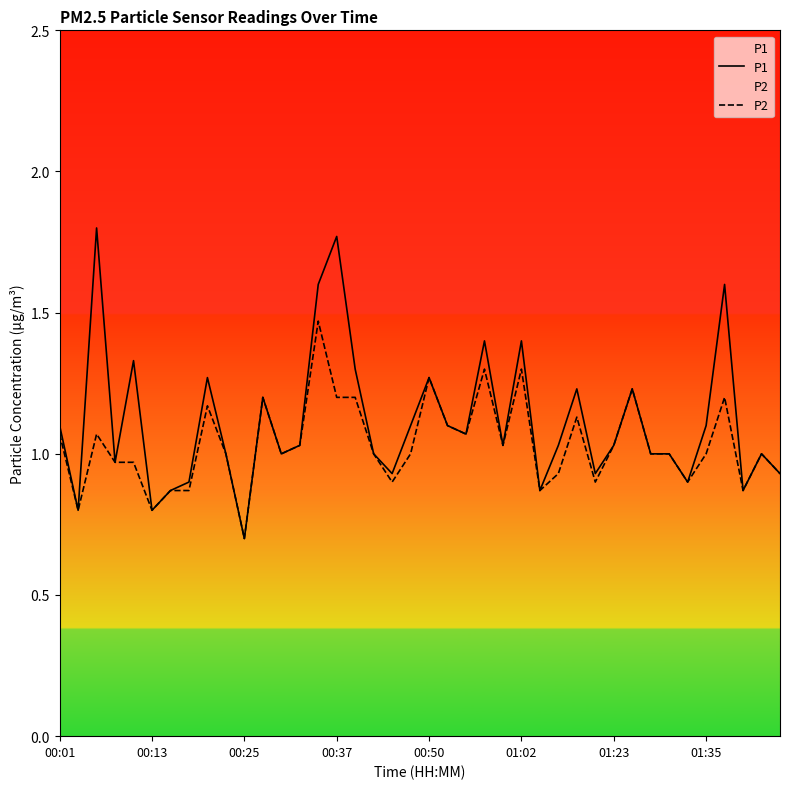

Is it true that P2 equals 0.8 at 00:13?

True